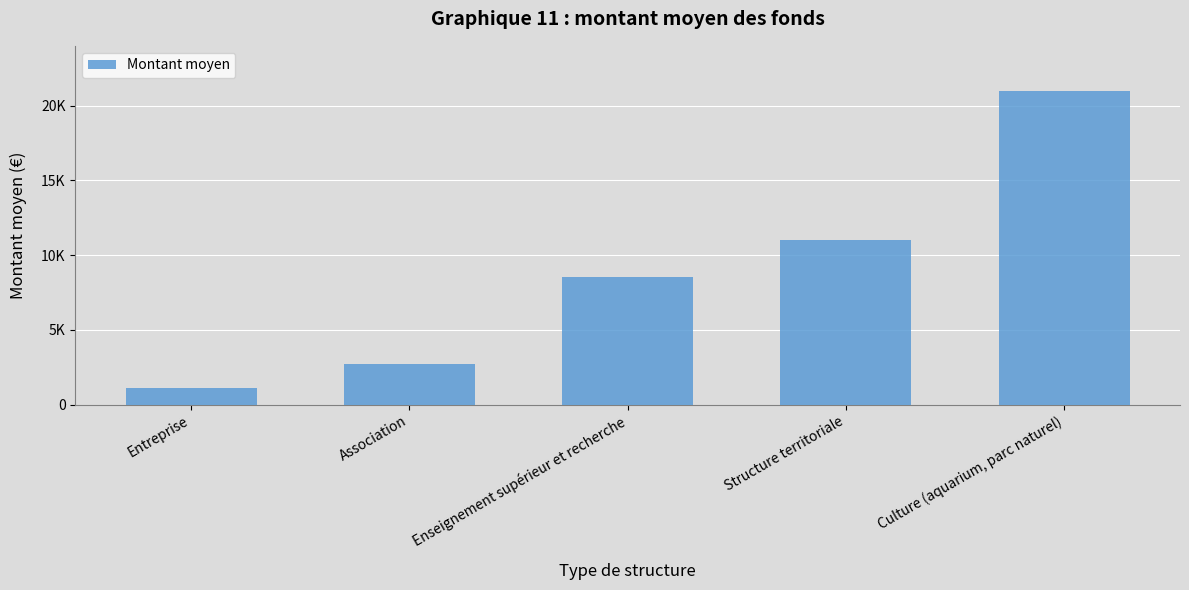

What is the maximum value shown in the chart?

21000